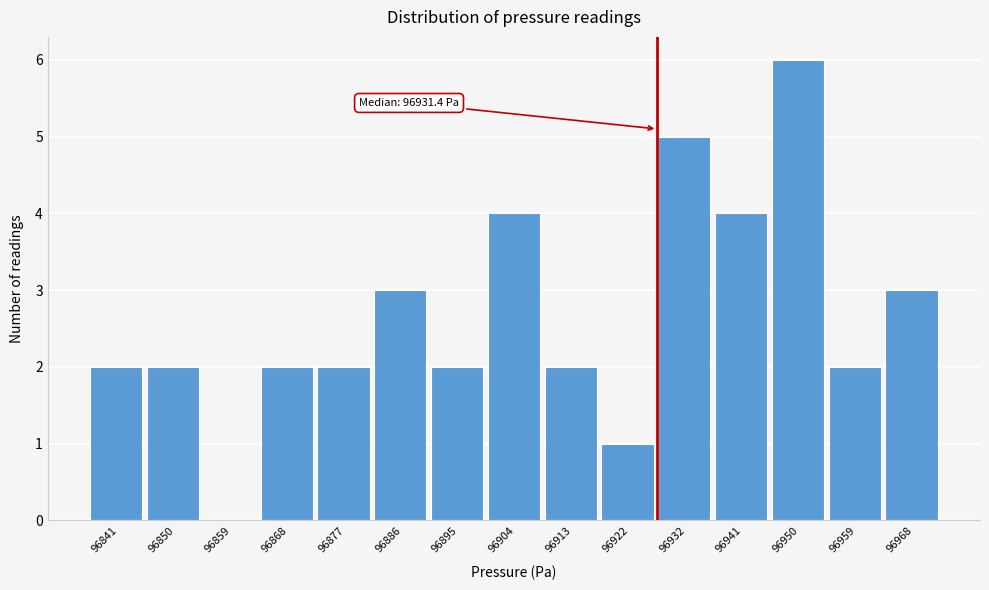

Reading left to right, what are all the values shown in this chart?

96841=2	96850=2	96859=0	96868=2	96877=2	96886=3	96895=2	96904=4	96913=2	96922=1	96932=5	96941=4	96950=6	96959=2	96968=3